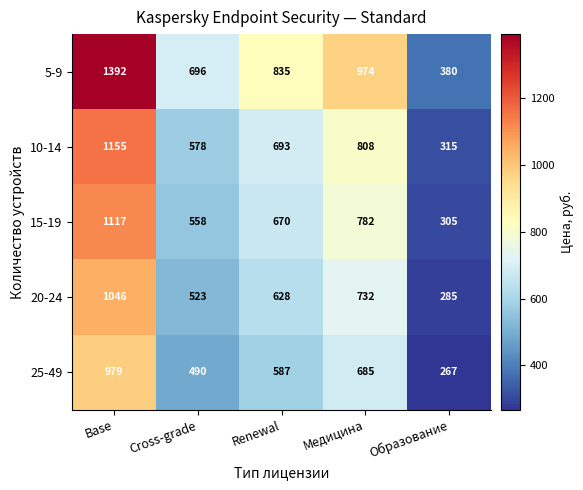

What is the difference between the second highest and second lowest values in the 25-49 series?

195